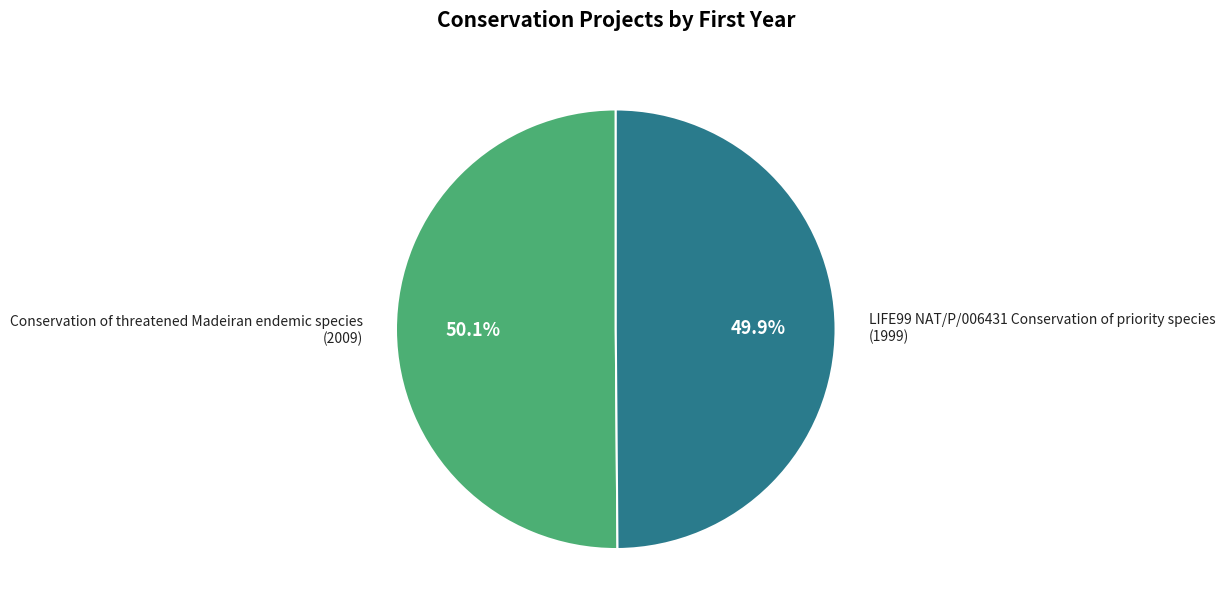

How many segments does this pie chart have?

2